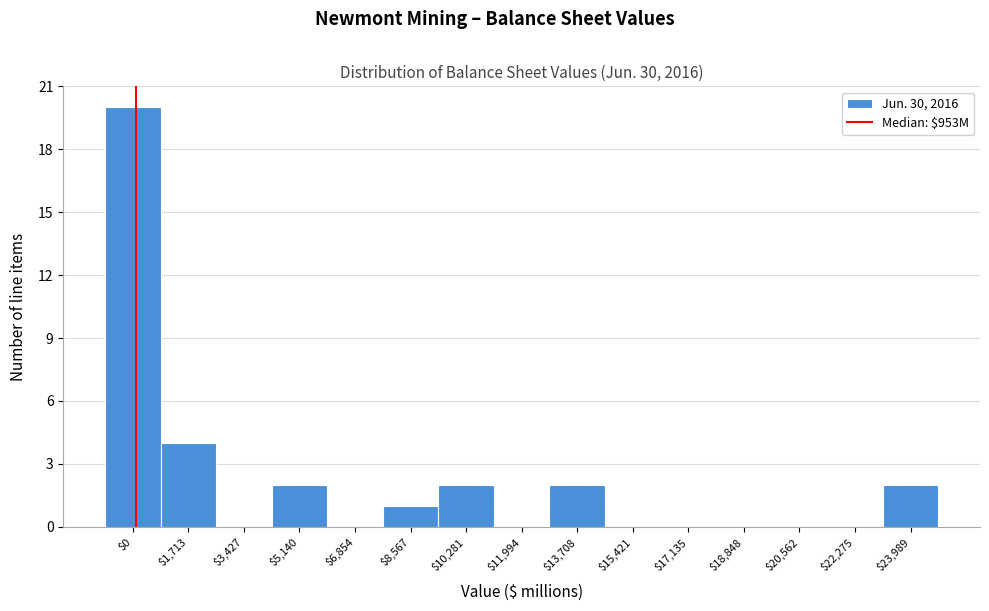

At which label is the value closest to 10?

$1,713